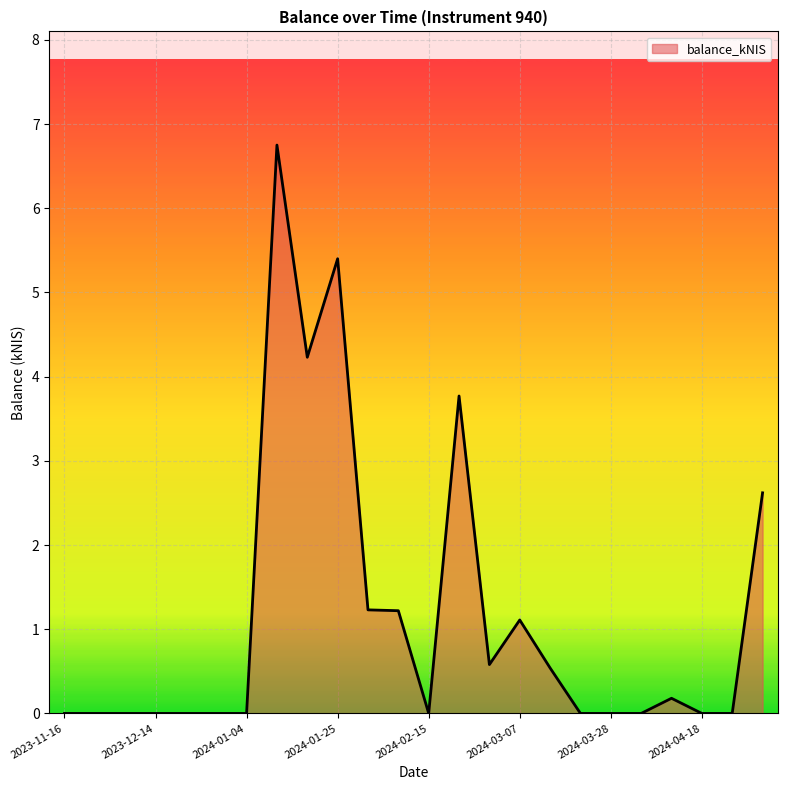

What is the difference between the maximum and minimum values?

6.8